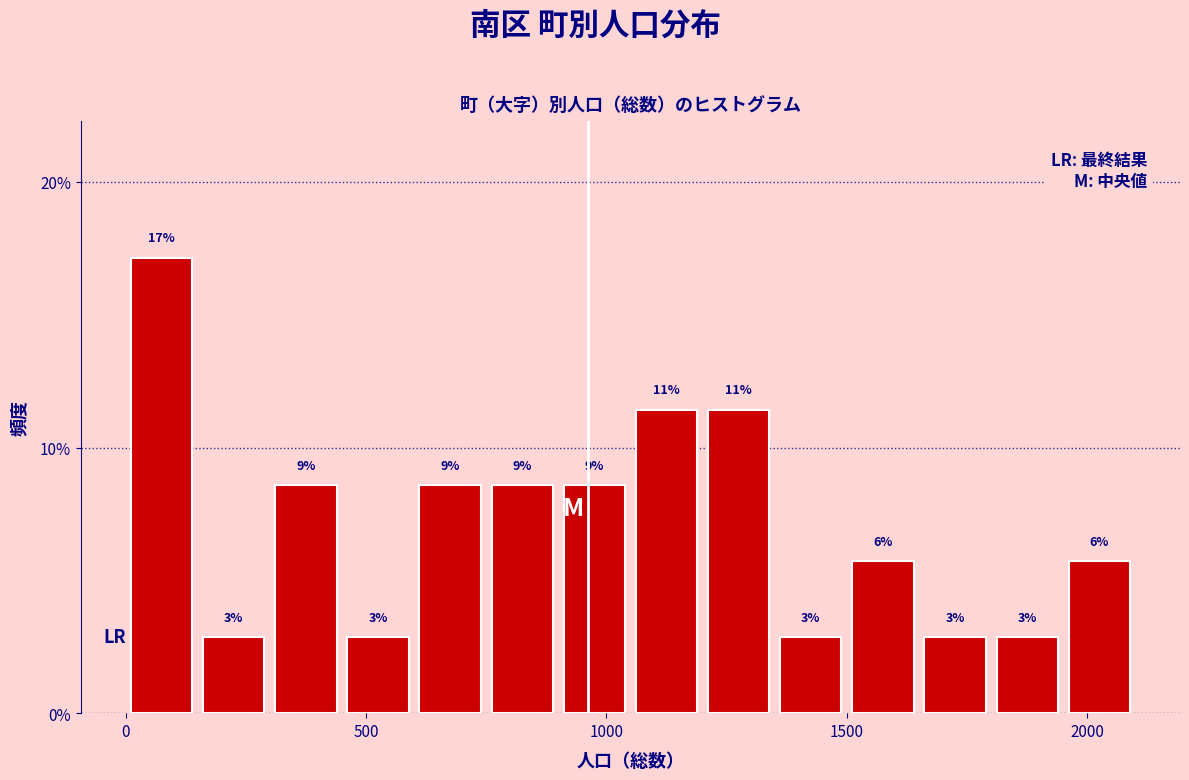

Around what value on the x-axis is the tallest bar? Give the approximate position of its centre, as read against the axis.

100